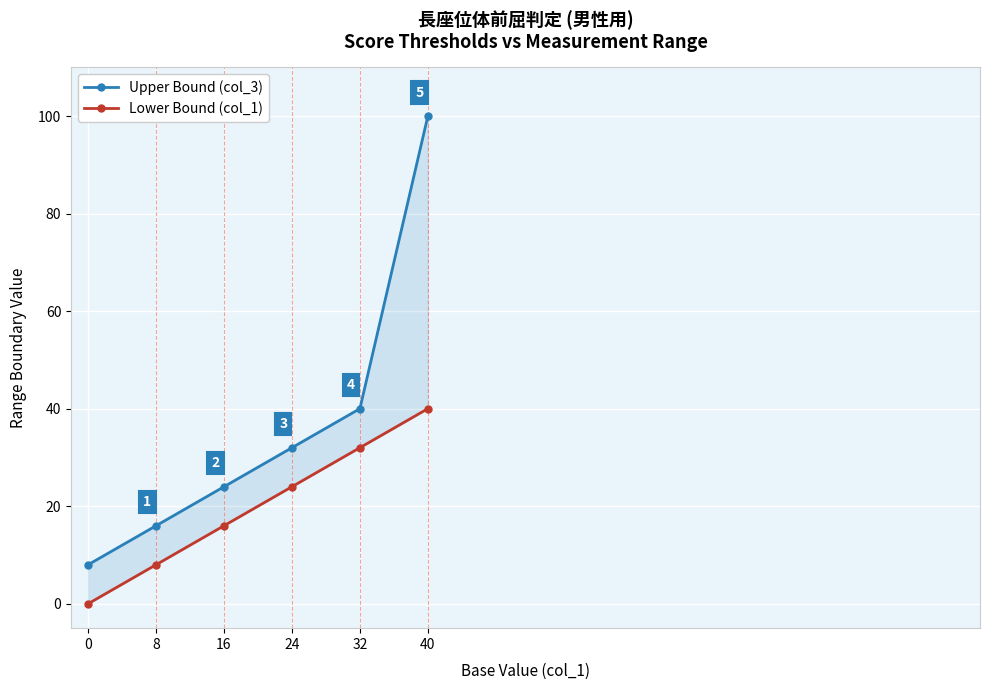

The value of Lower Bound (col_1) at 16 is 16. True or false?

True